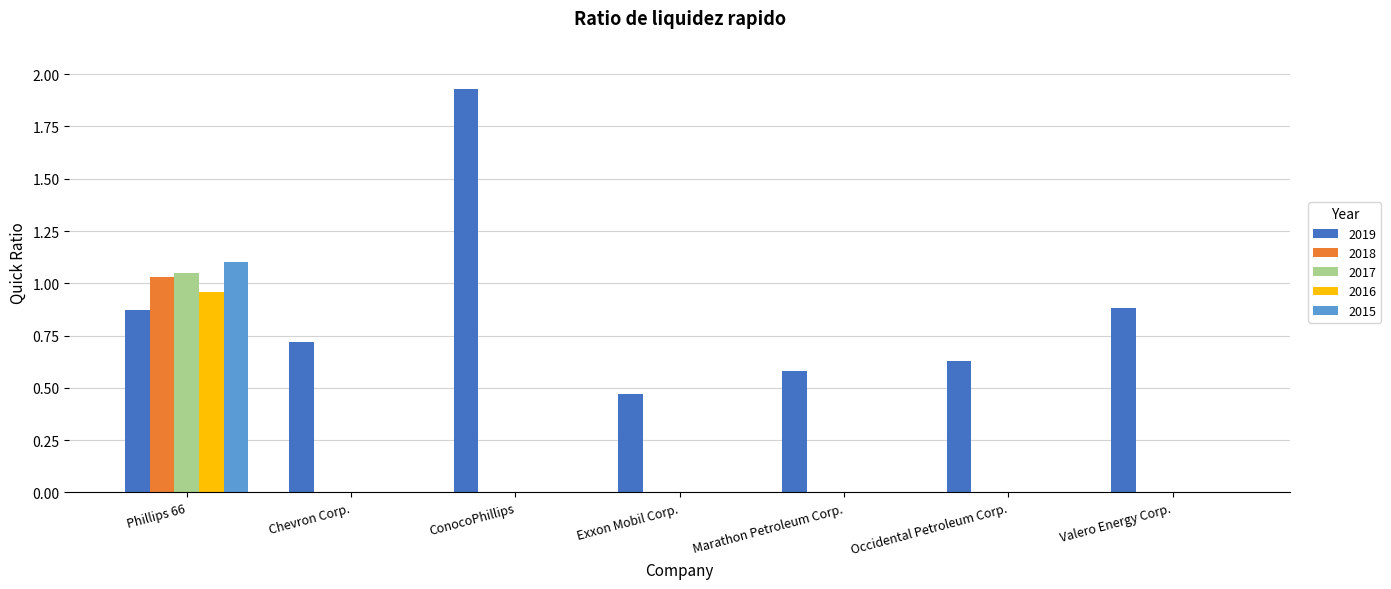

At which label does 2018 reach its peak?

Phillips 66